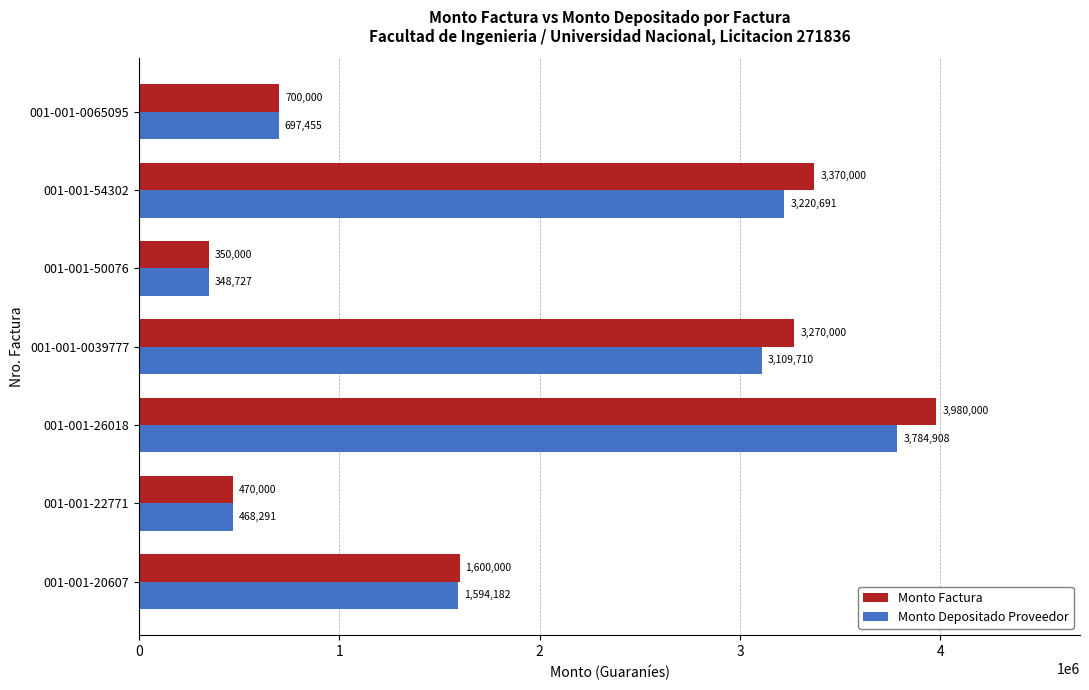

Which series changed the most between 001-001-54302 and 001-001-50076?

Monto Factura